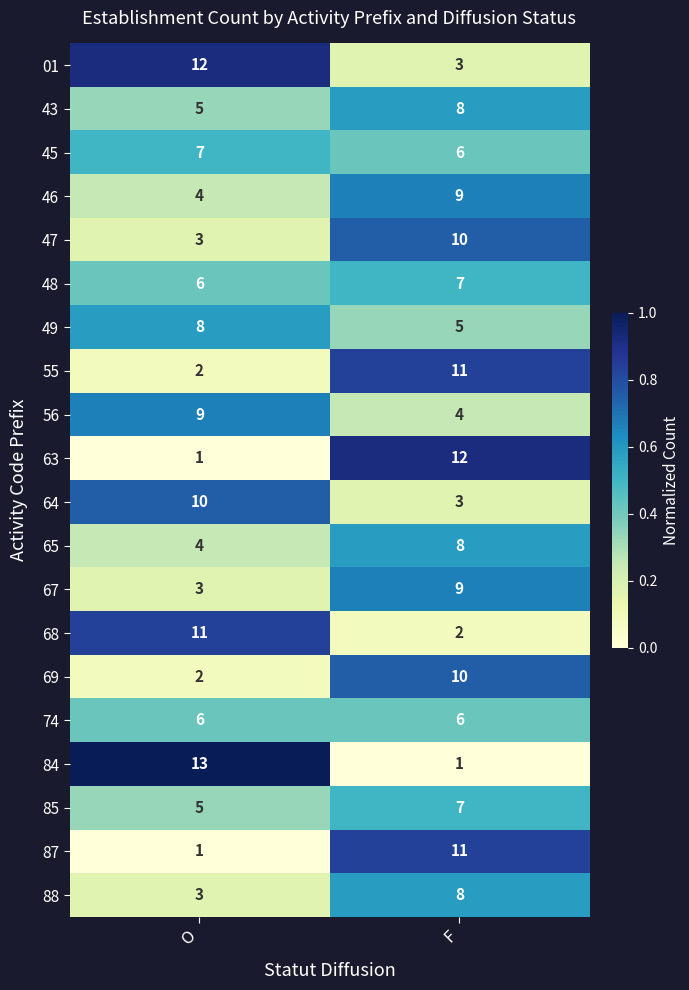

What is the total value across all series at F?

140